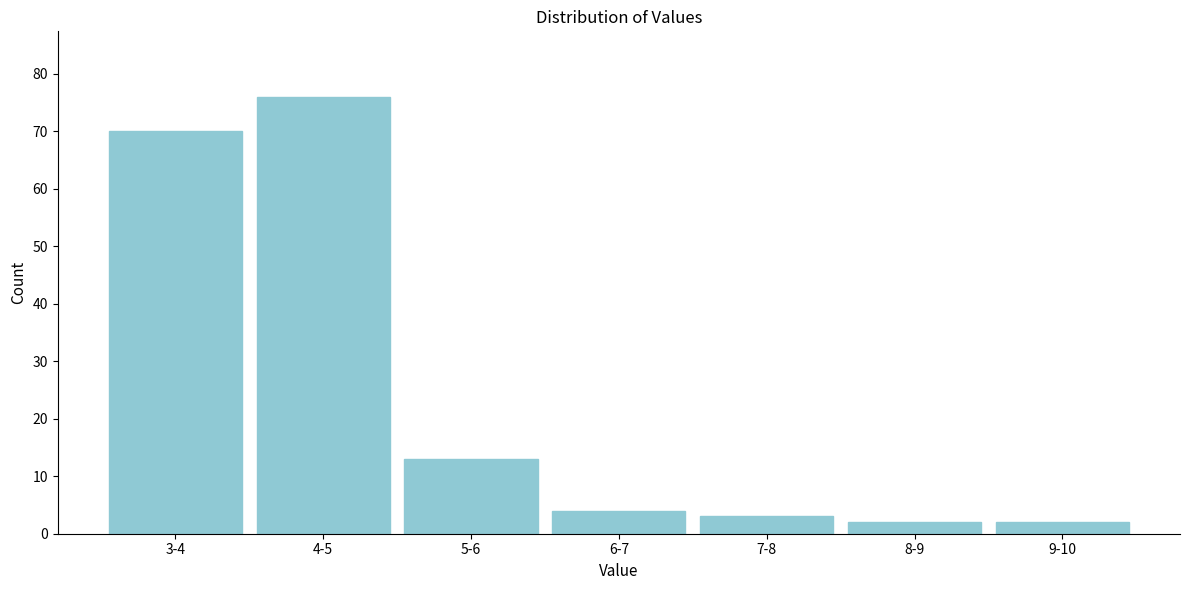

Reading left to right, transcribe all the data shown in this chart.

3-4=70	4-5=76	5-6=13	6-7=4	7-8=3	8-9=2	9-10=2